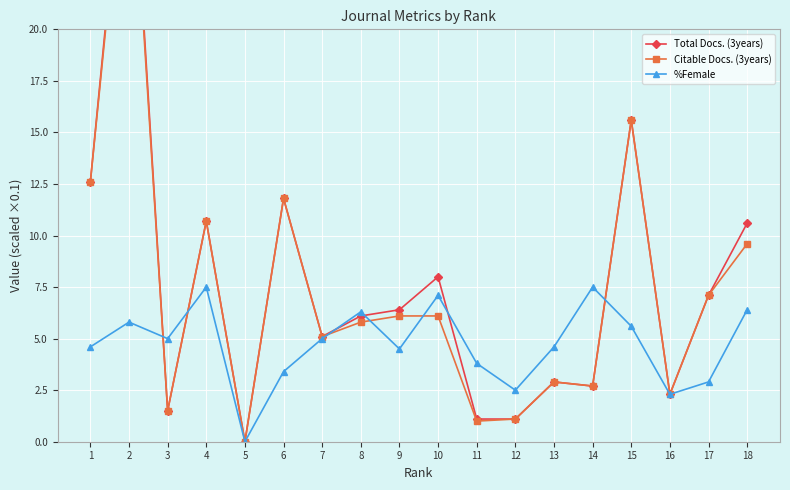

Between which two adjacent categories do Total Docs. (3years) and %Female first intersect?

2 and 3